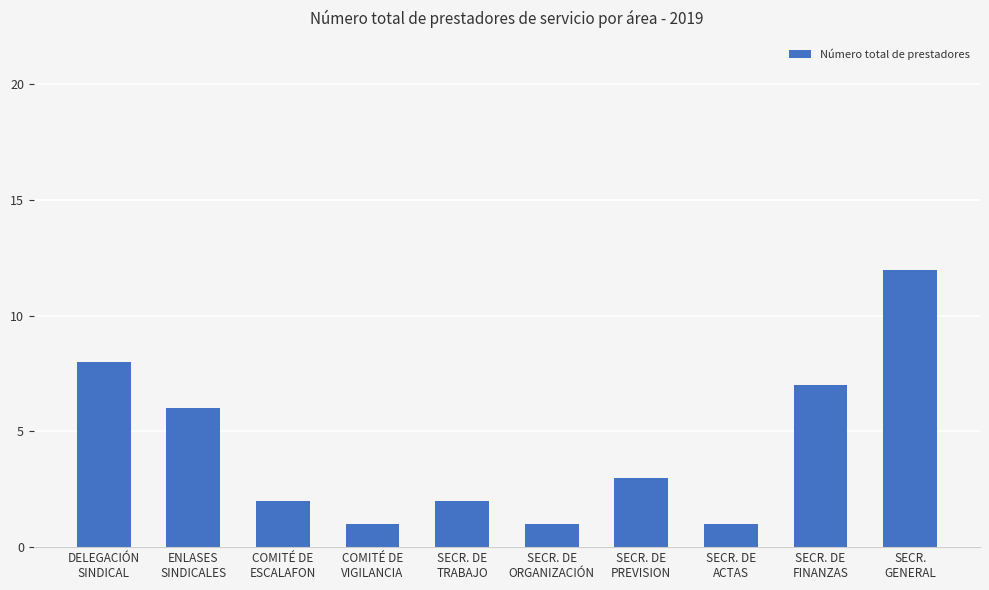

What is the sum of all values?

43